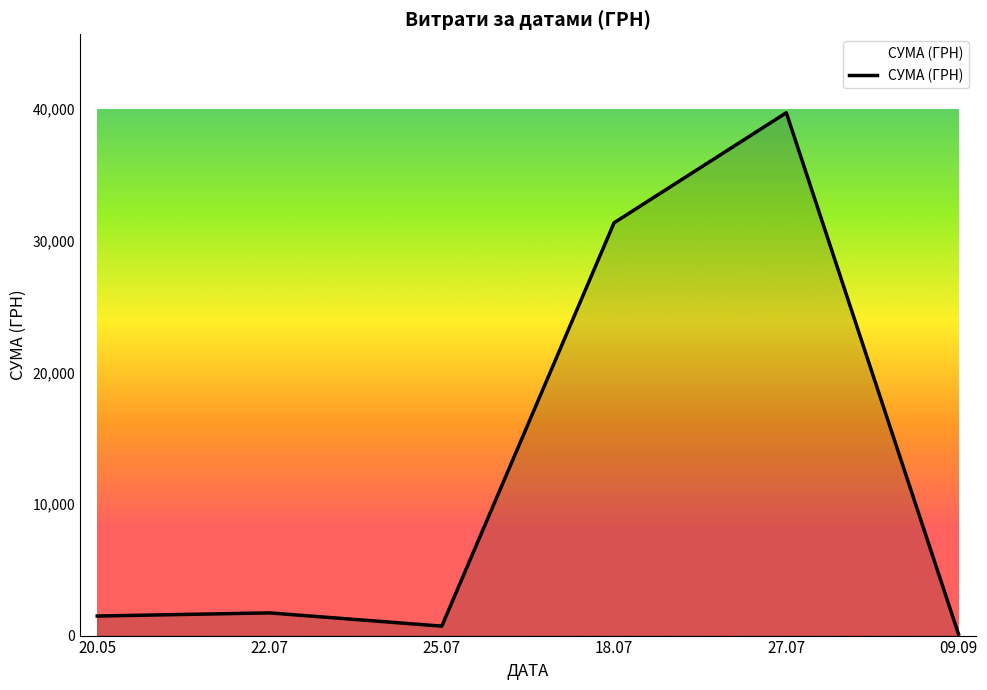

What is the greatest value displayed?

39730.0